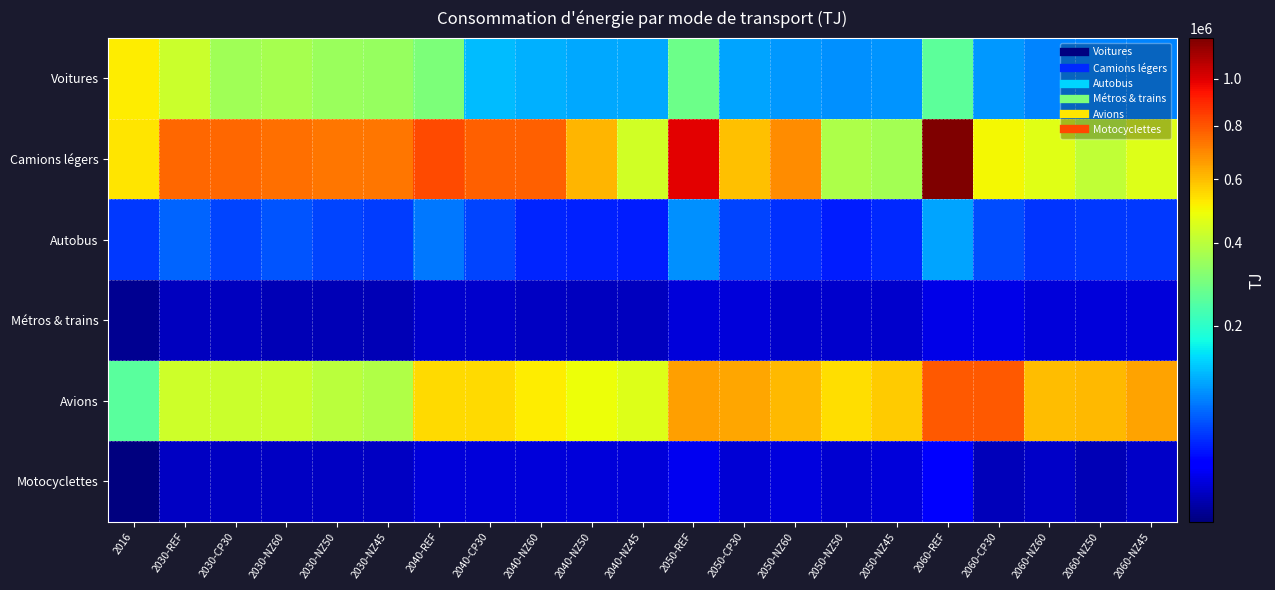

How many series are shown in this chart?

6